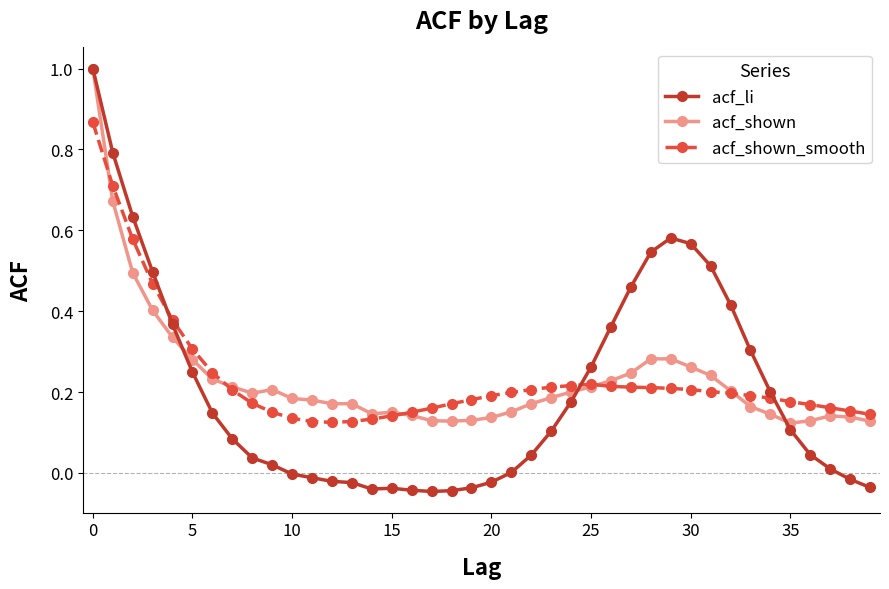

Which series has the widest spread of values?

acf_li